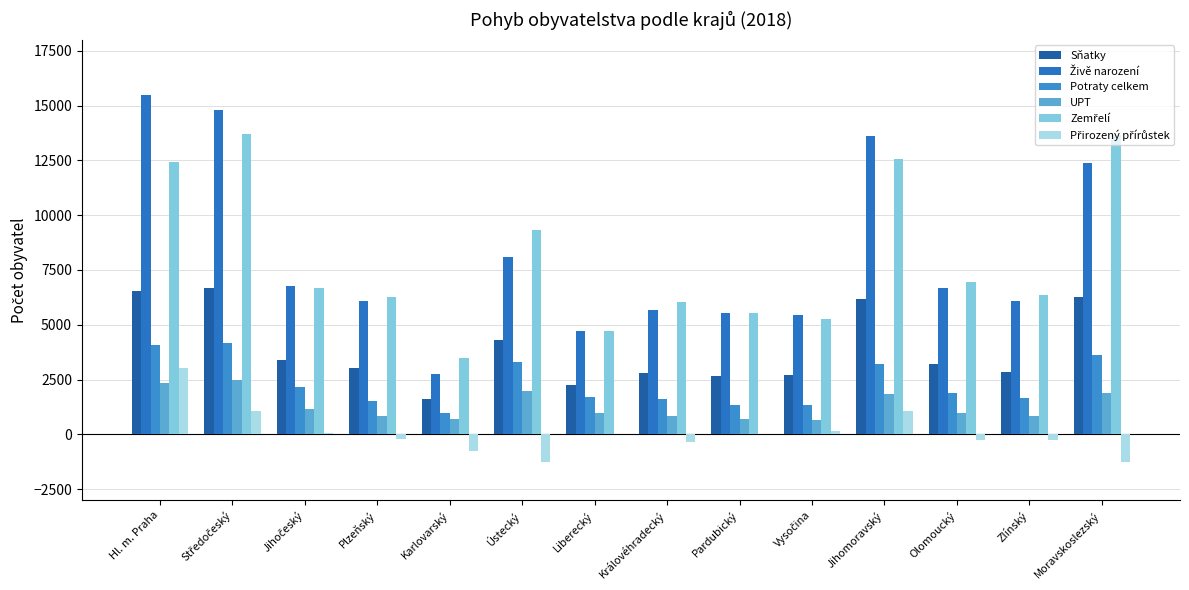

Count the number of categories in the chart.

14